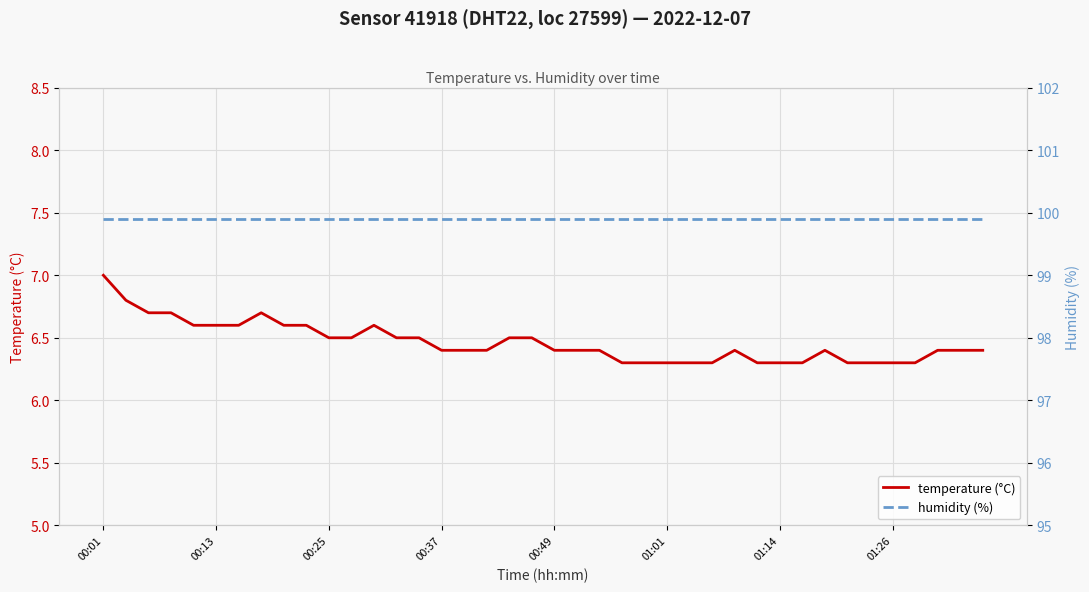

Which category has the highest value in the temperature (°C) series?

00:01